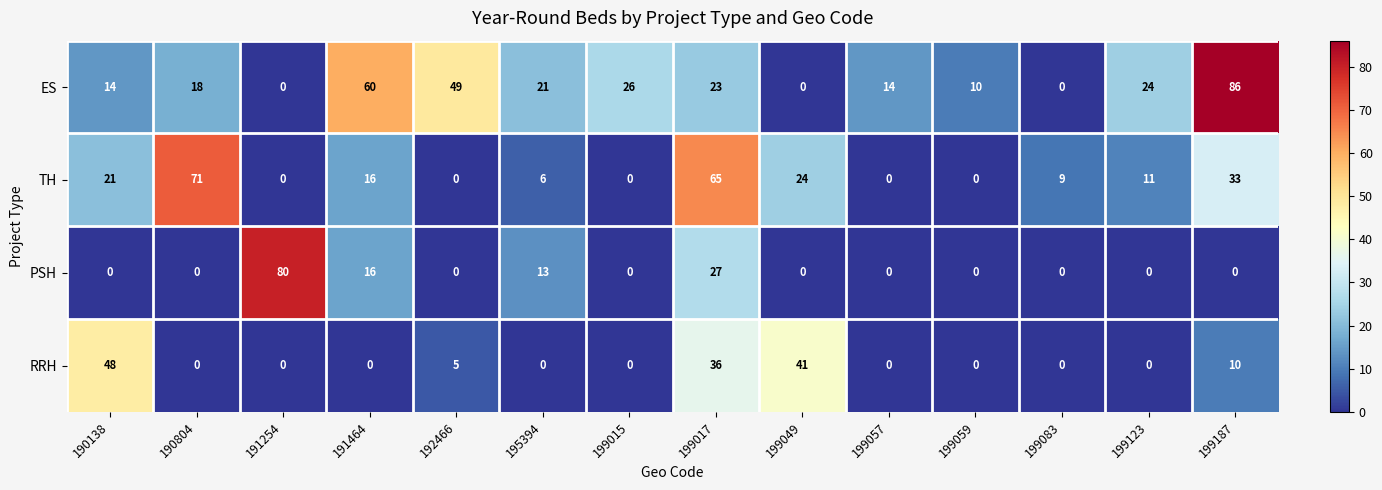

Is it true that RRH equals 60 at 199017?

False